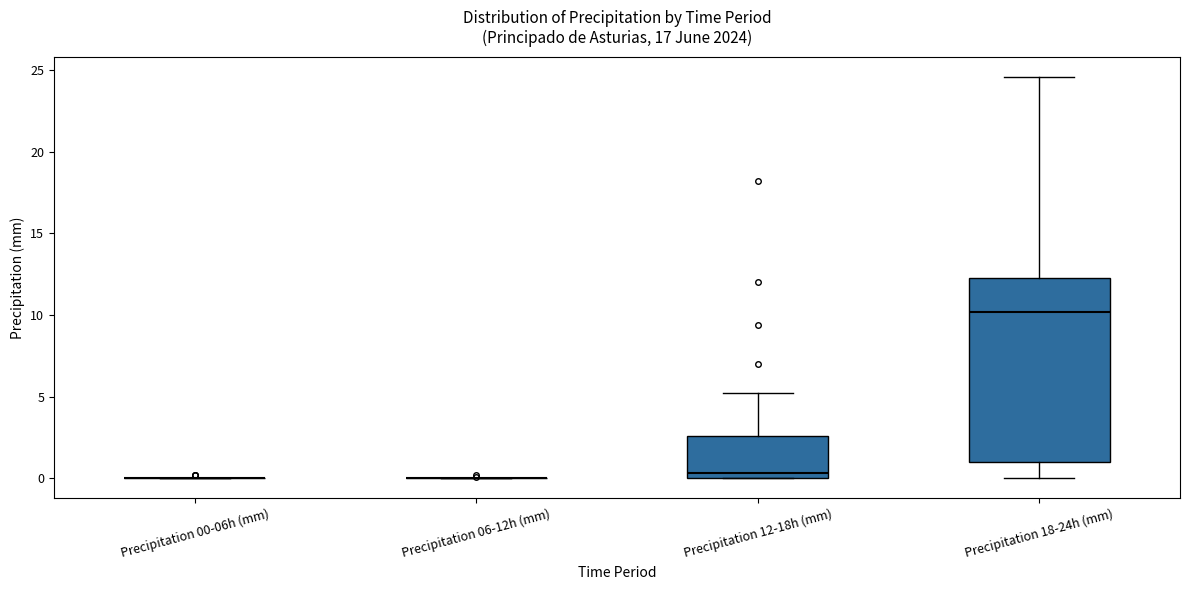

Which box is the tallest, from its lower edge to its upper edge?

Precipitation 18-24h (mm)